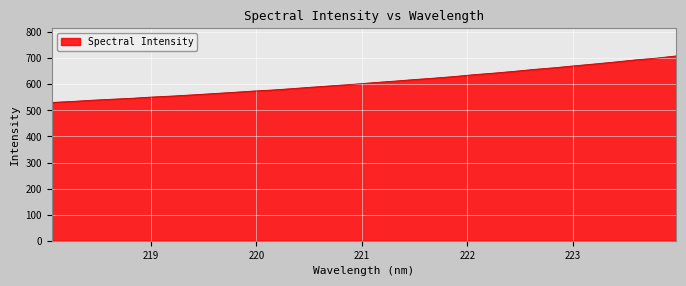

Does the chart have visible grid lines?

Yes